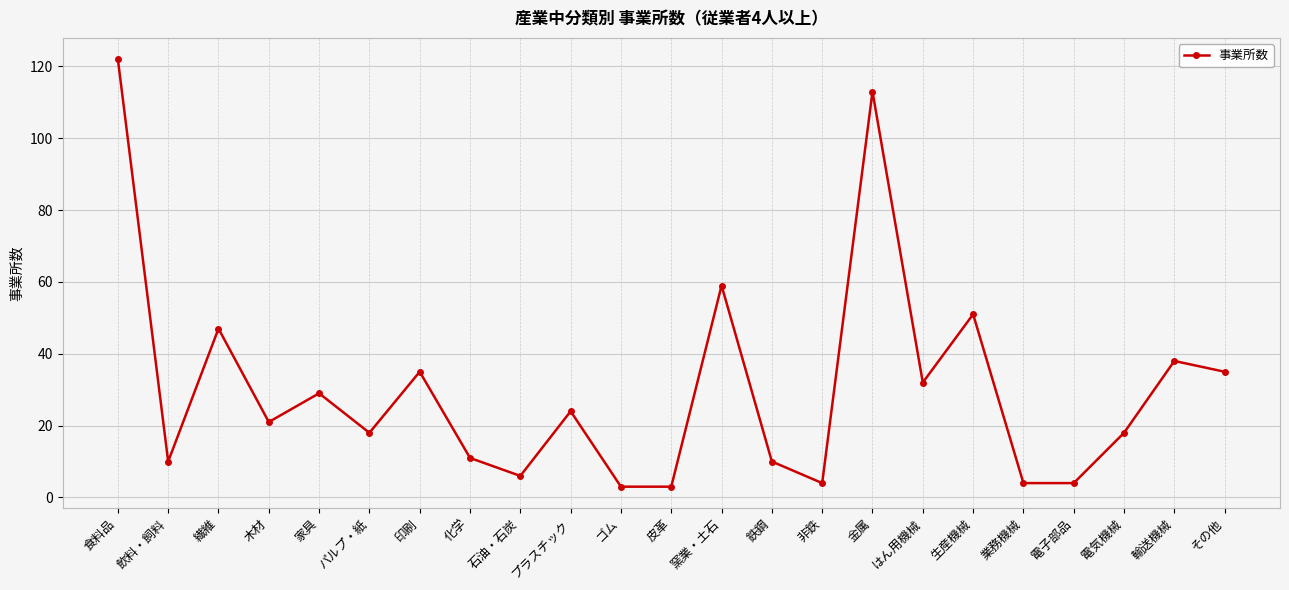

How many data points does each series have?

23